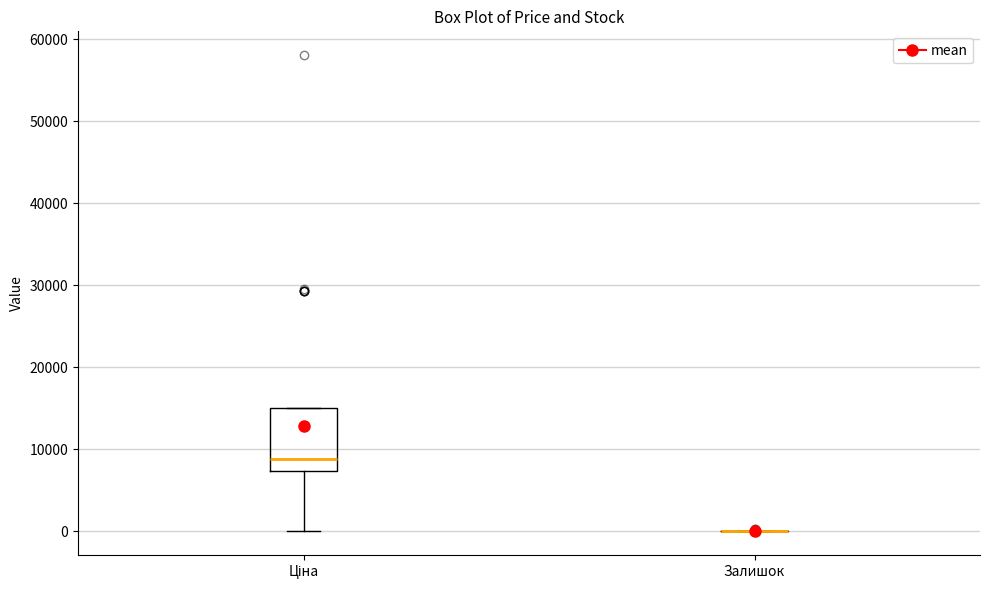

Reading left to right, transcribe this box plot: for each box, give where its median line is, the range the box spans, and where its two whiskers end, as read against the y-axis. The values are not printed on the chart, so give them approximately, as read against the axis.

Ціна: median 9000, box 7000 to 15000, whiskers 0 to 15000
Залишок: box collapsed to a line at 0, whiskers 0 to 0